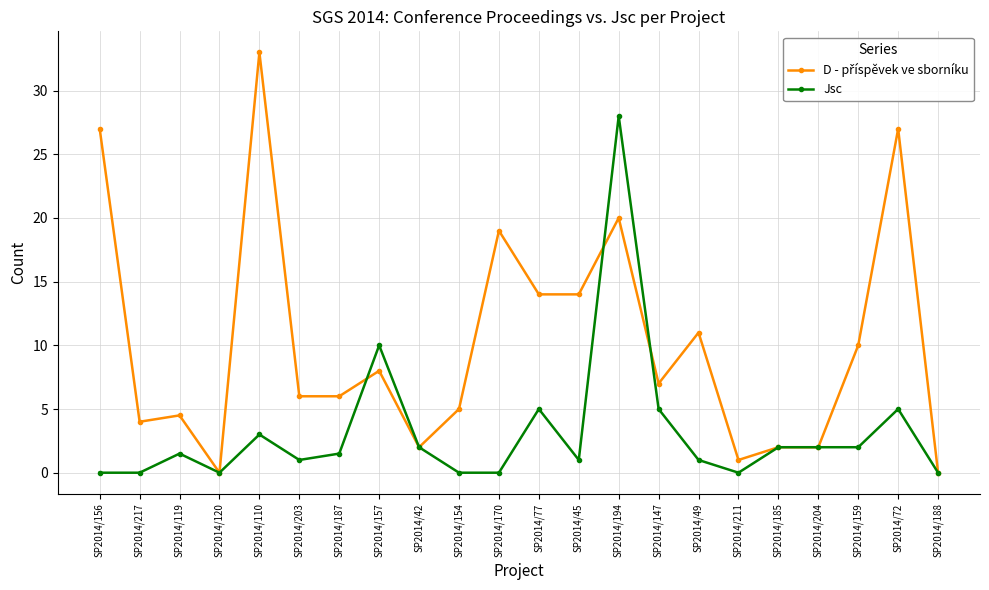

Does the chart have visible grid lines?

Yes